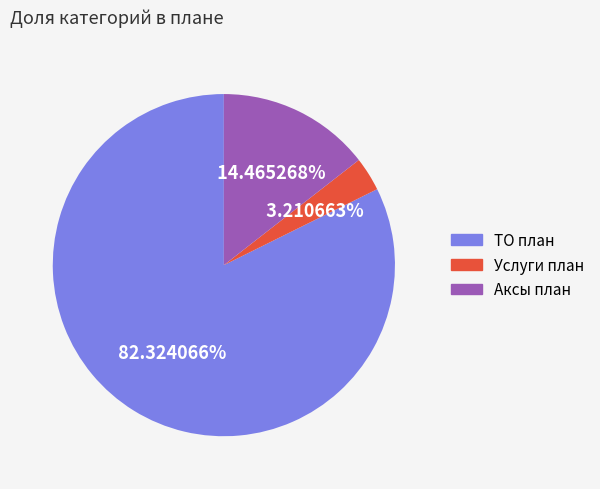

What is the largest slice in the pie chart?

ТО план